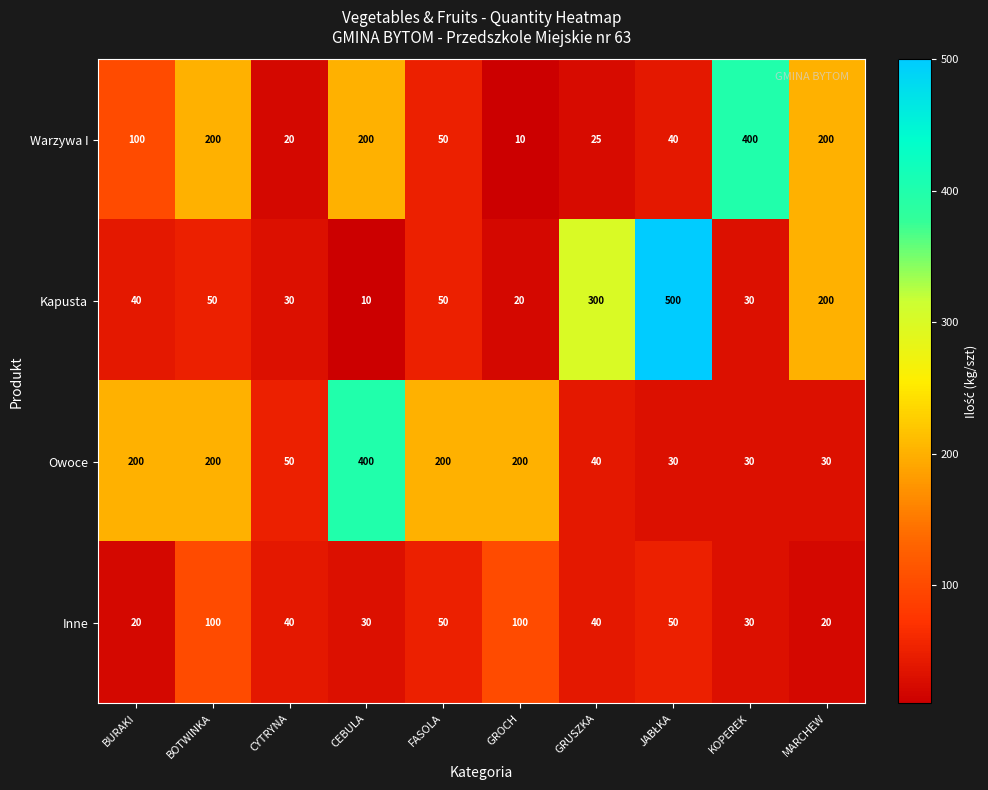

At which label does Kapusta reach its minimum?

CEBULA